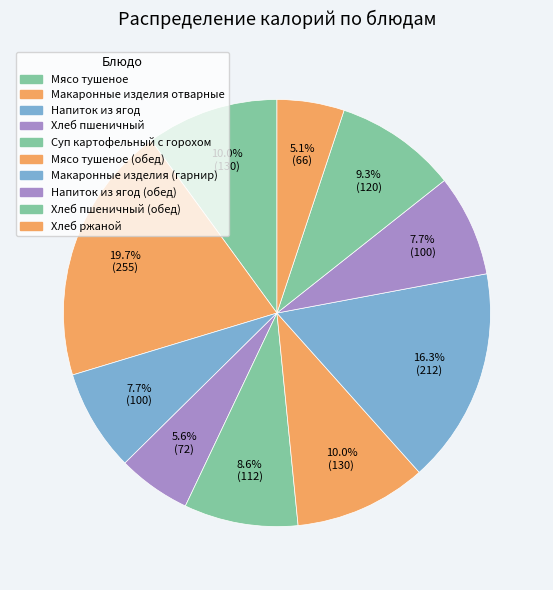

To the nearest percent, what is the difference between the largest and smallest slice percentages?

15%